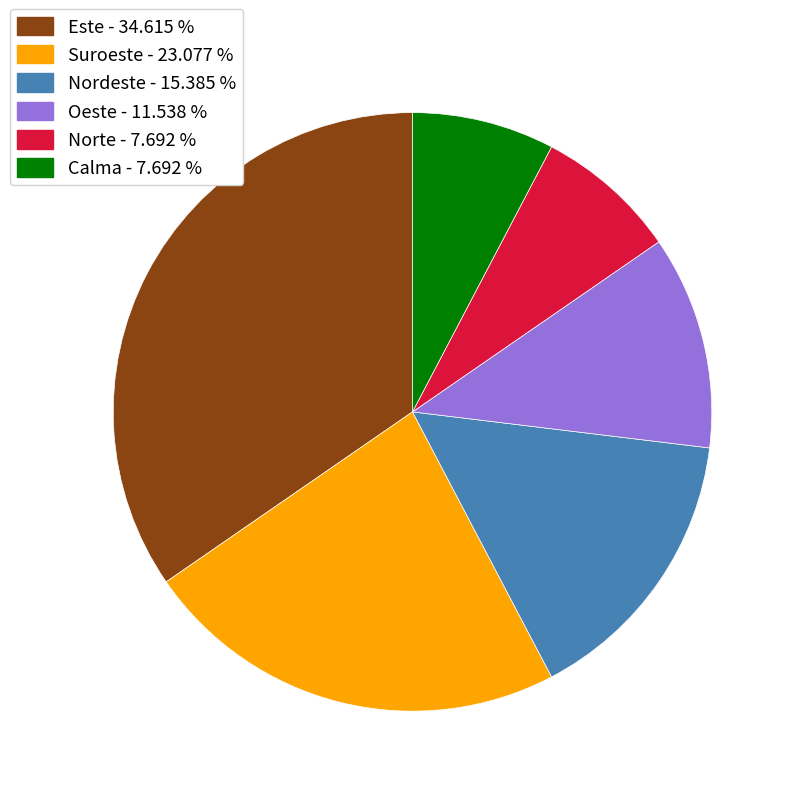

Is there a majority slice in this chart?

No